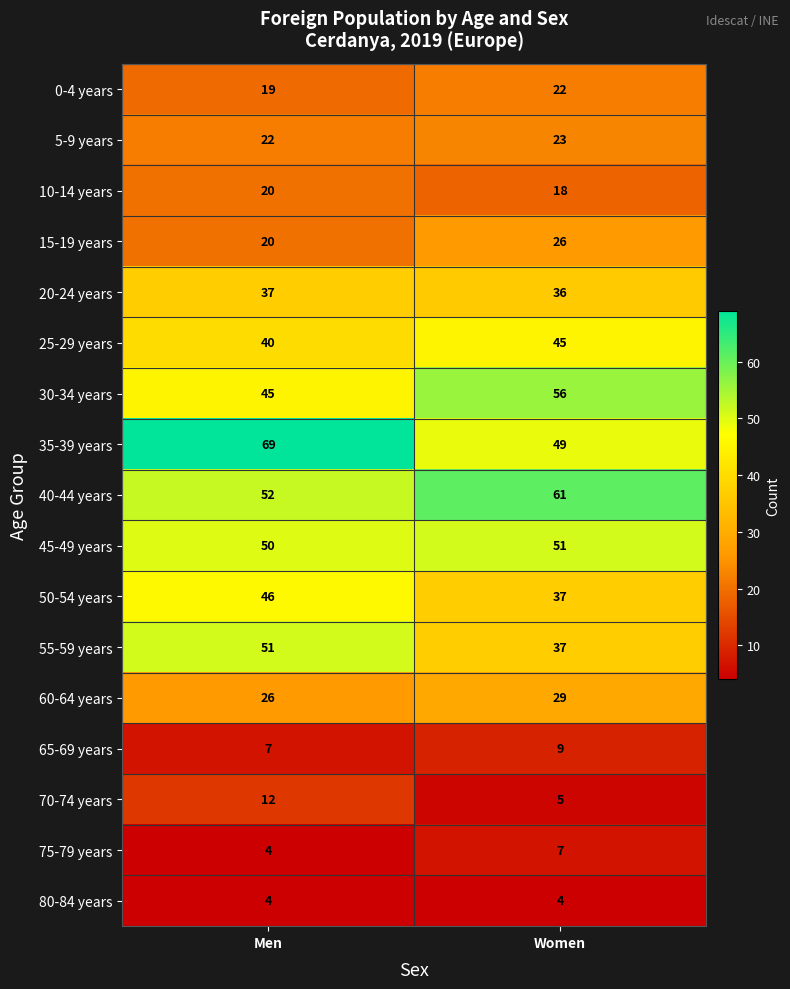

Which series has the largest total across all categories?

35-39 years